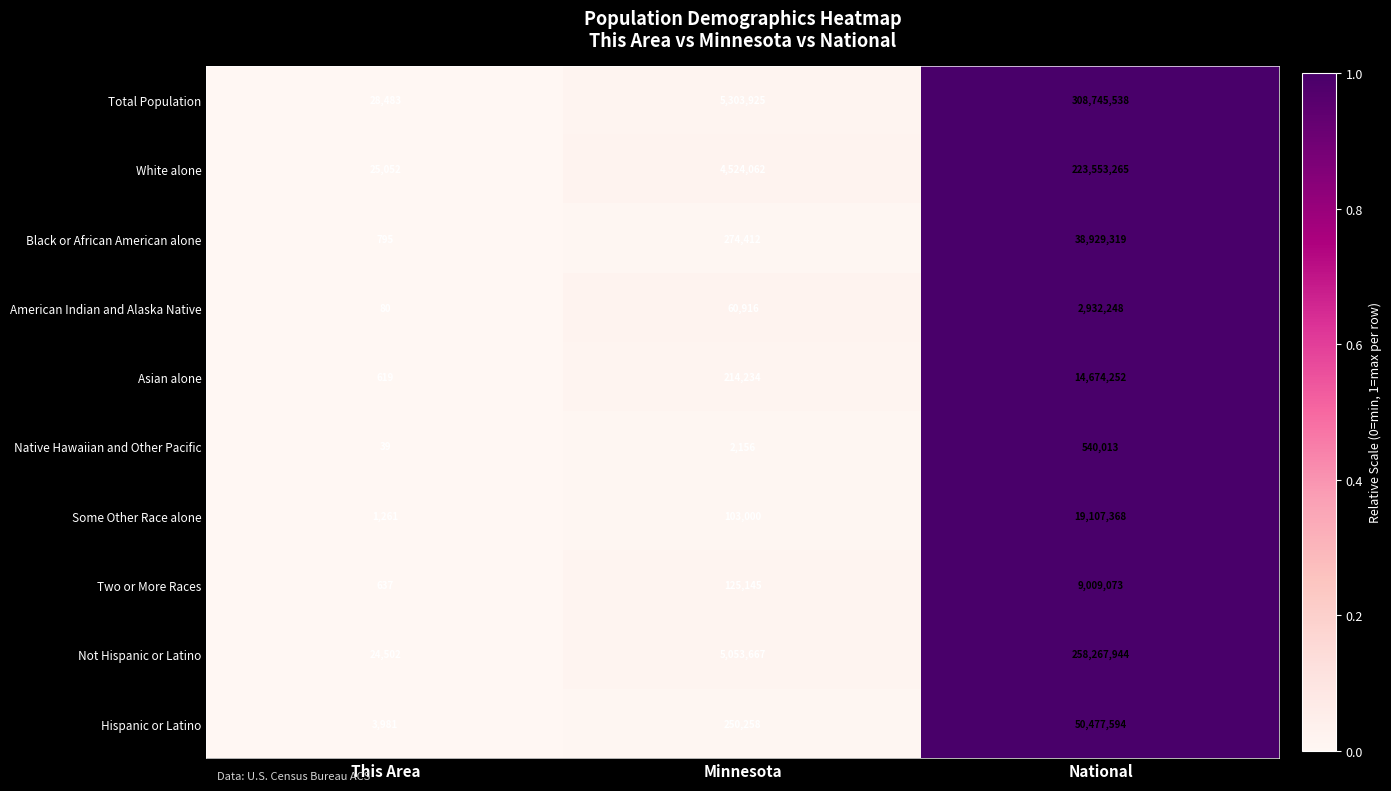

List the series in order of their peak value, highest first.

Total Population, Not Hispanic or Latino, White alone, Hispanic or Latino, Black or African American alone, Some Other Race alone, Asian alone, Two or More Races, American Indian and Alaska Native, Native Hawaiian and Other Pacific